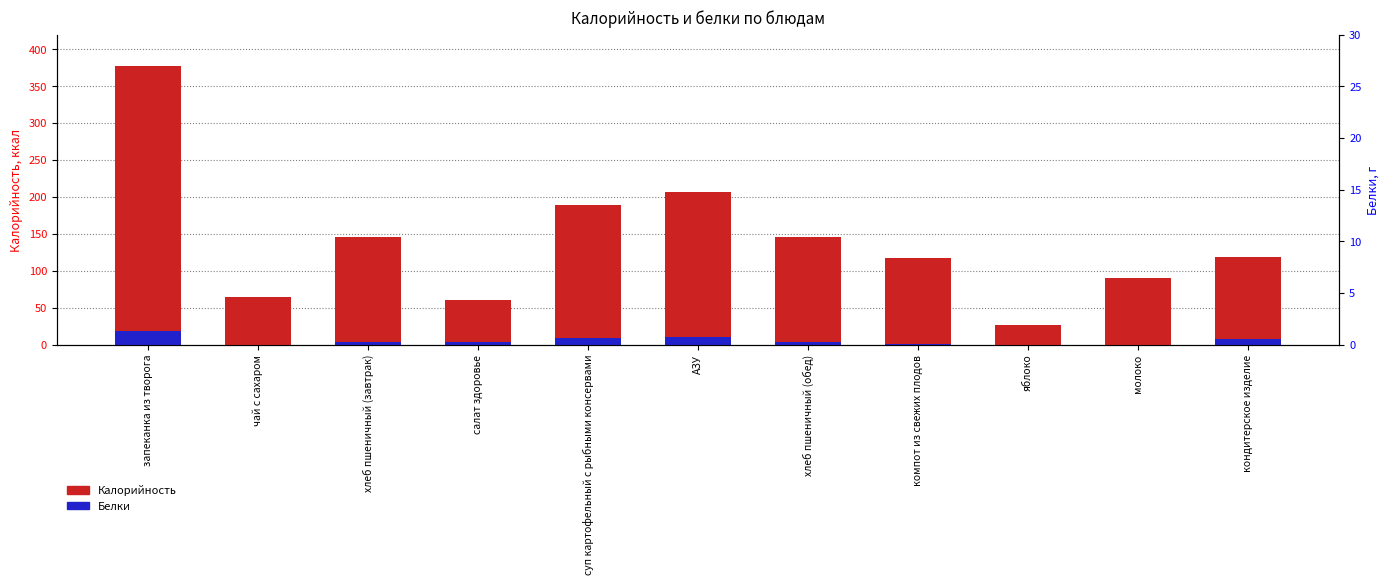

What is the difference between the highest and lowest values at хлеб пшеничный (завтрак)?

143